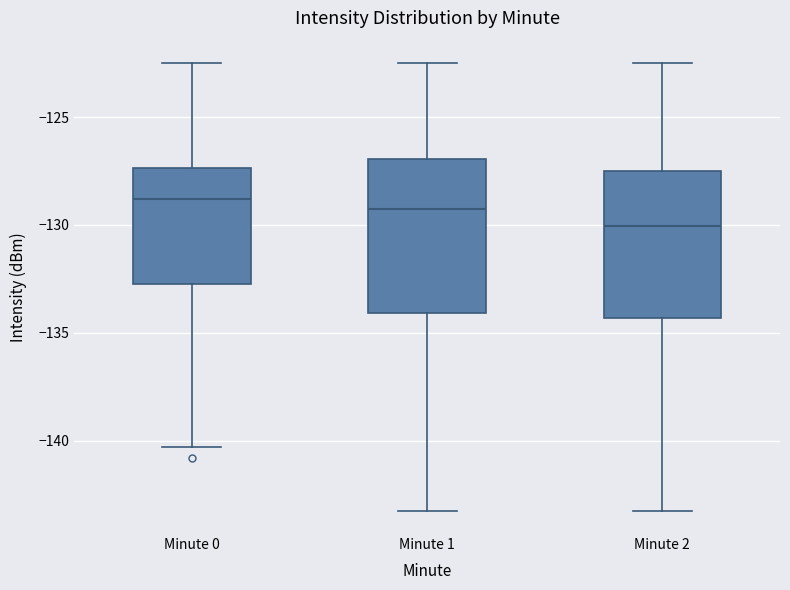

Reading left to right, transcribe this box plot: for each box, give where its median line is, the range the box spans, and where its two whiskers end, as read against the y-axis. The values are not printed on the chart, so give them approximately, as read against the axis.

Minute 0: median -129.0, box -132.5 to -127.5, whiskers -140.5 to -122.5
Minute 1: median -129.5, box -134.0 to -127.0, whiskers -143.0 to -122.5
Minute 2: median -130.0, box -134.5 to -127.5, whiskers -143.0 to -122.5